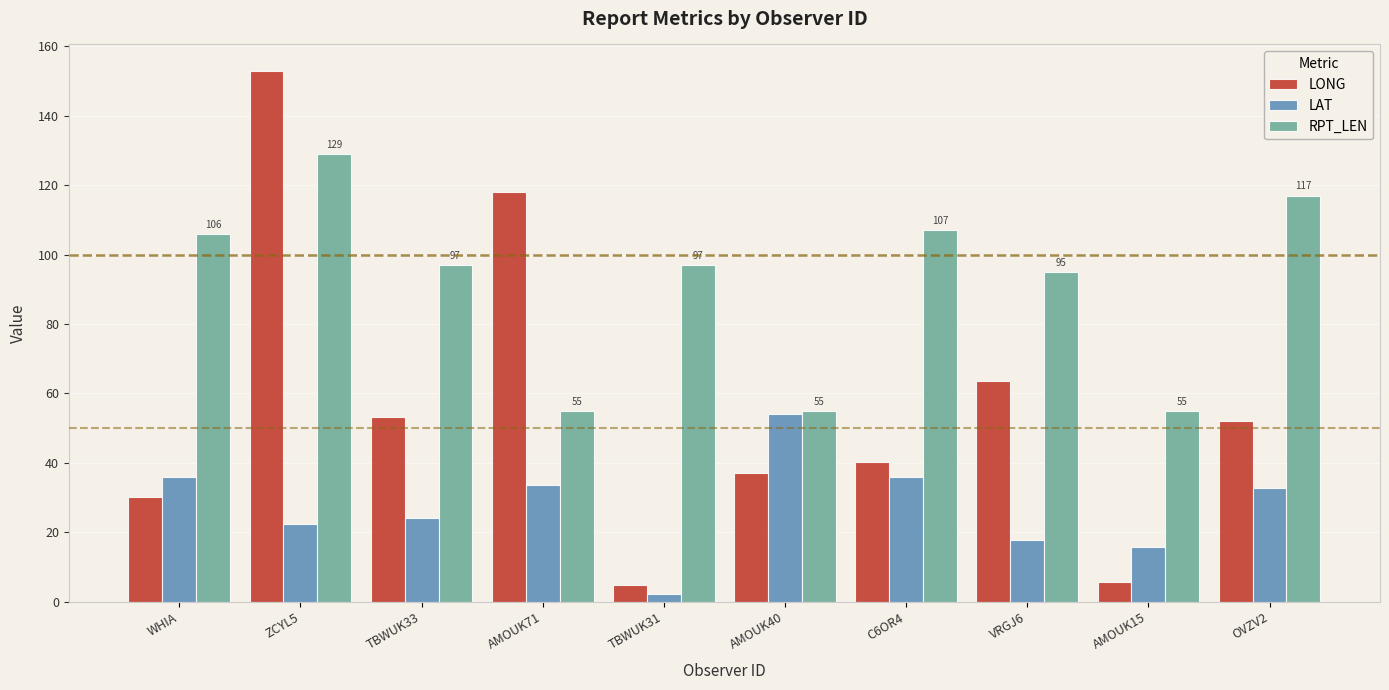

What is the value of the RPT_LEN bar at the 8th from the left?

95.0